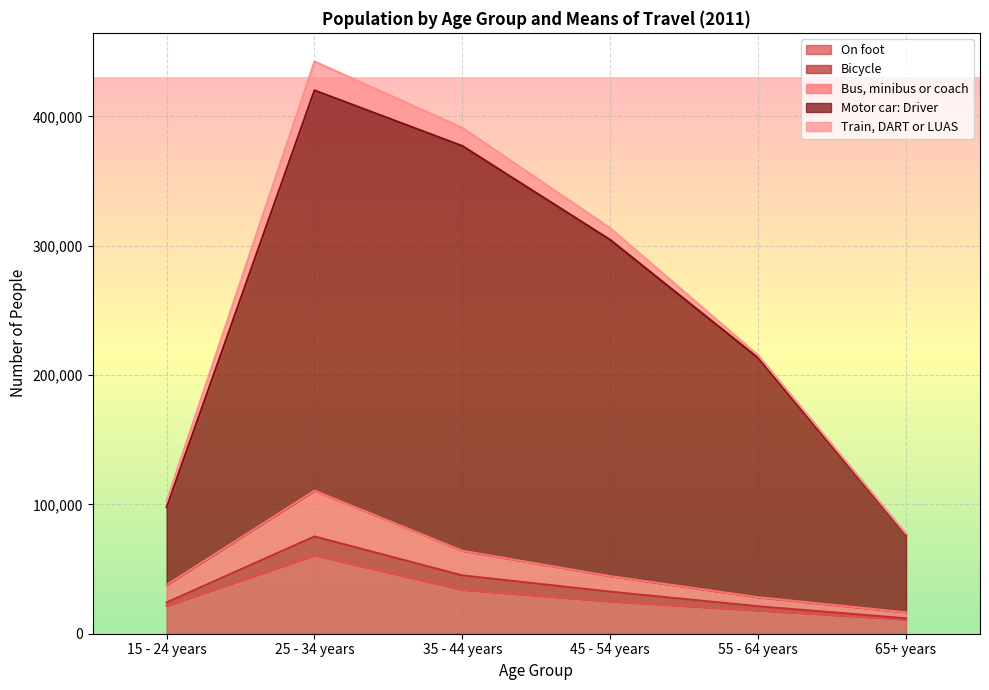

True or false: Bus, minibus or coach and On foot intersect in this chart.

False